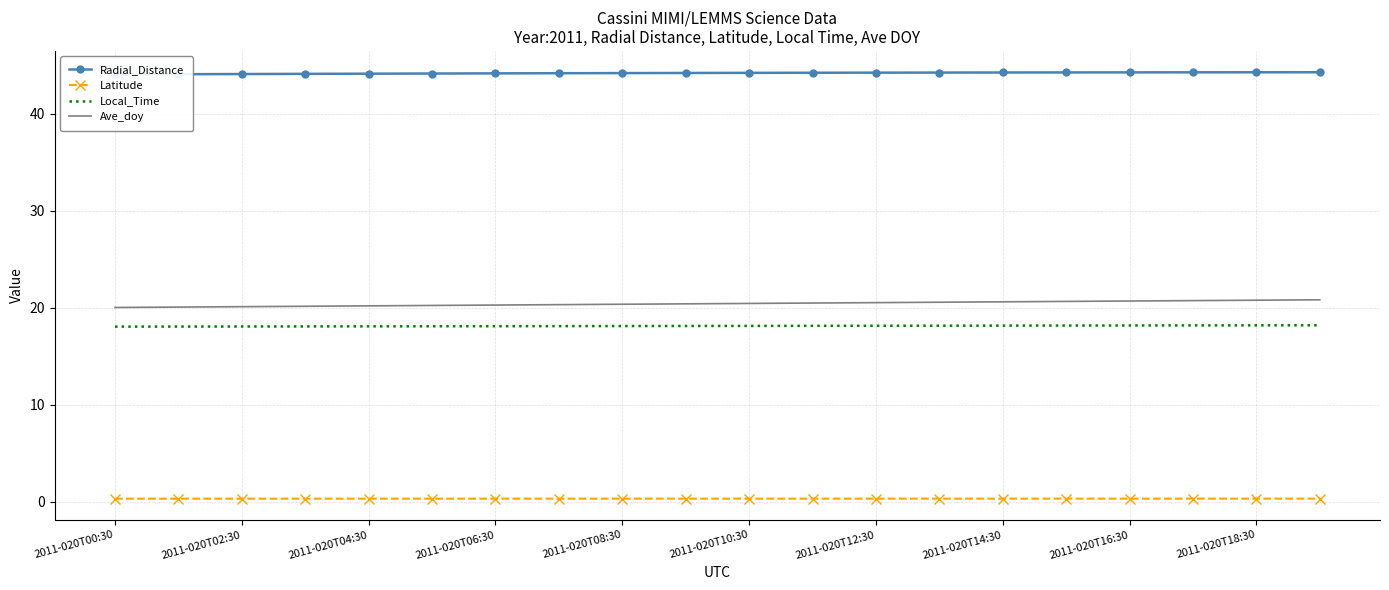

At which category is the sum across all series the highest?

19